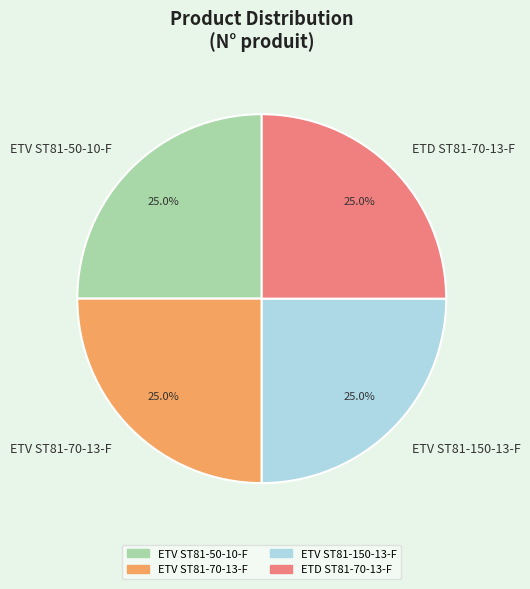

Is ETV ST81-150-13-F the majority of the pie?

No